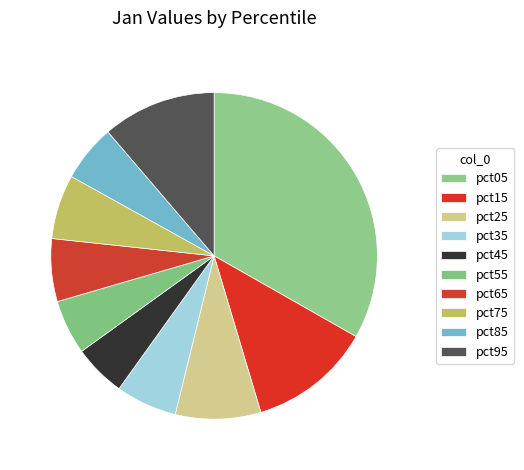

True or false: pct85 accounts for 6% of the total.

True